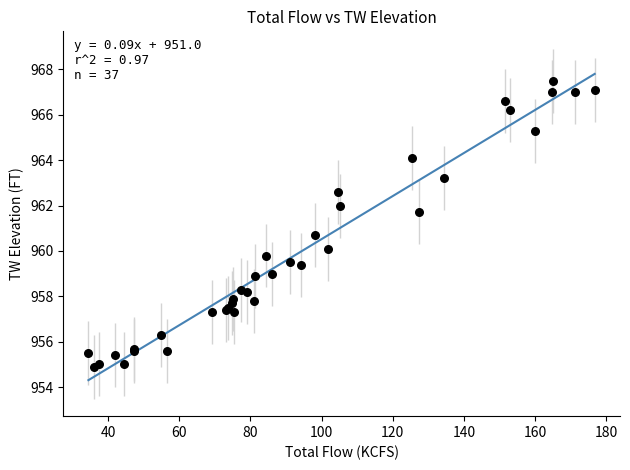

What Y value in the scatter plot is closest to 961?

960.7